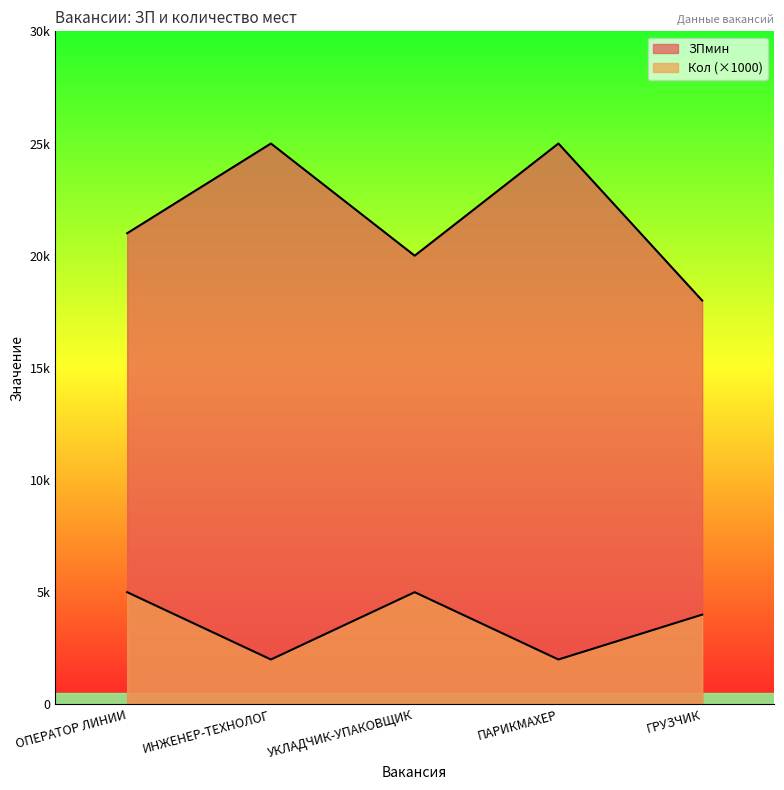

Which series has the largest range (max minus min)?

ЗПмин